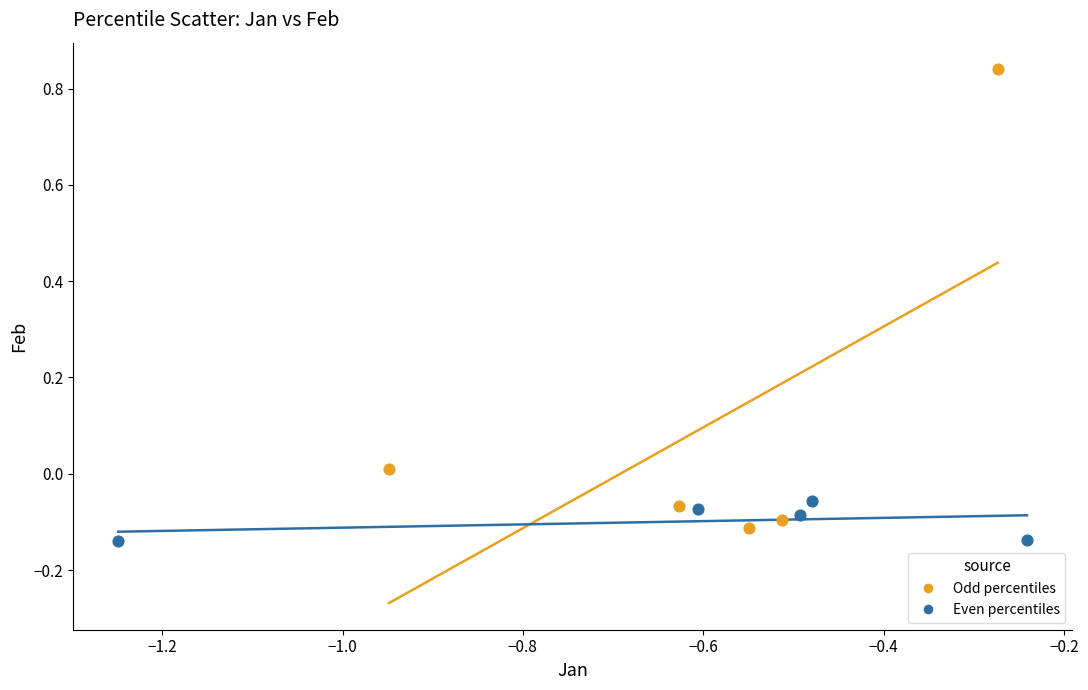

Which series has the largest Y range (max minus min)?

Odd percentiles